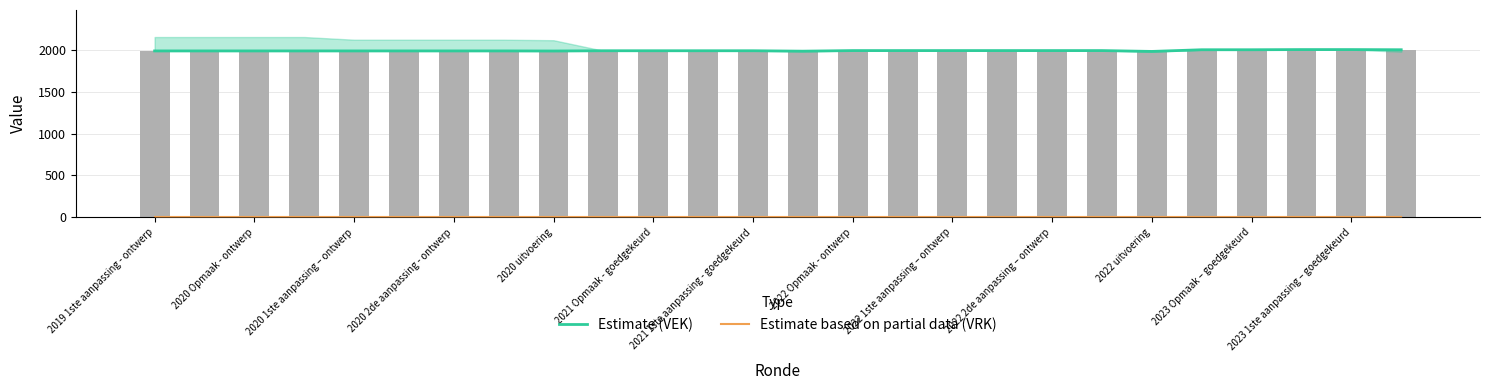

Reading left to right, extract all data points from this chart.

Estimate (VEK): 1989	1989	1989	1989	1989	1989	1989	1989	1988	1991	1991	1991	1991	1986	1993	1993	1993	1993	1993	1993	1983	2003	2003	2005	2005	2003
Estimate based on partial data (VRK): 0	0	0	0	0	0	0	0	0	0	0	0	0	0	0	0	0	0	0	0	0	0	0	0	0	0
VEK: 1989	1989	1989	1989	1989	1989	1989	1989	1988	1991	1991	1991	1991	1986	1993	1993	1993	1993	1993	1993	1983	2003	2003	2005	2005	2003